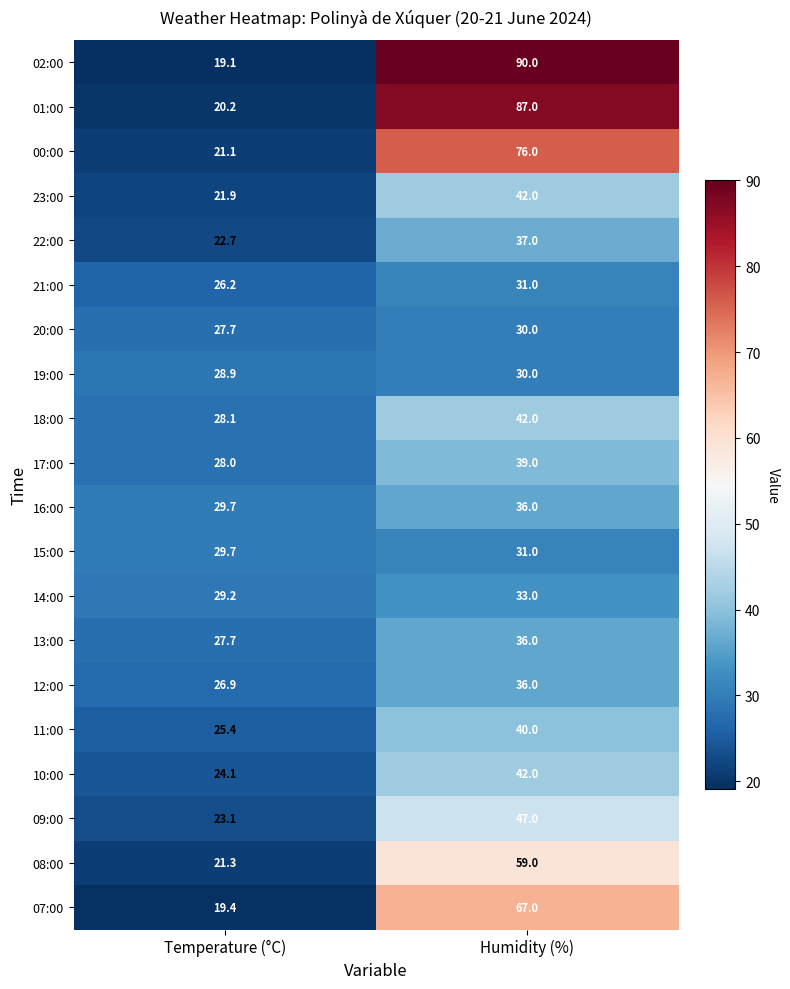

The 19:00 series shows 30.0 at Humidity (%). True or false?

True